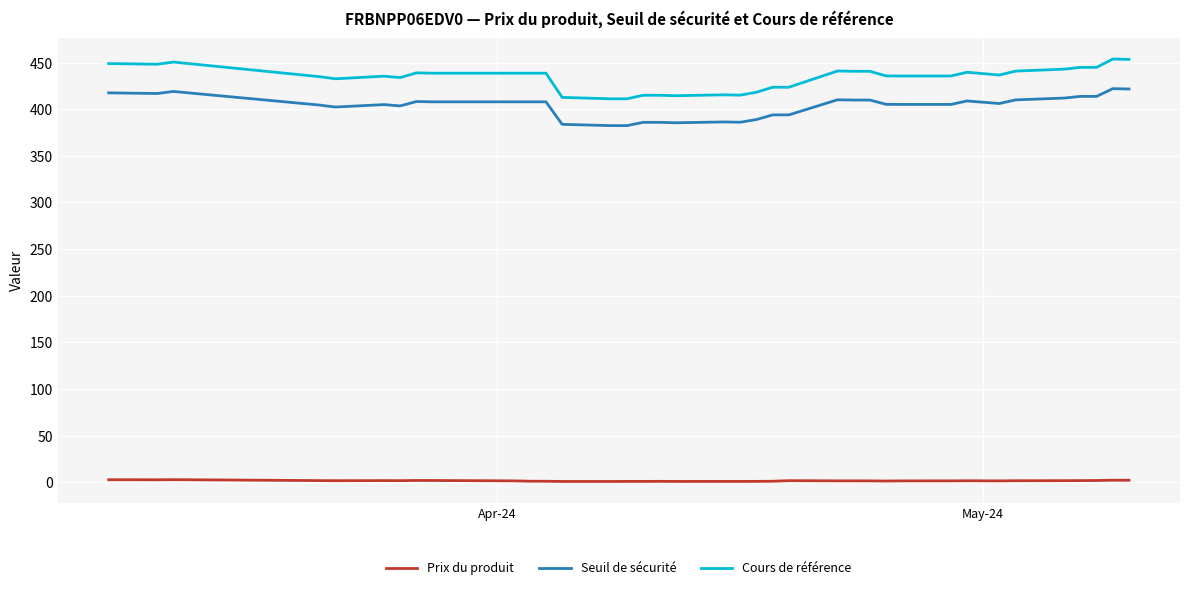

What is the difference between the maximum and minimum values in the Seuil de sécurité series?

39.7